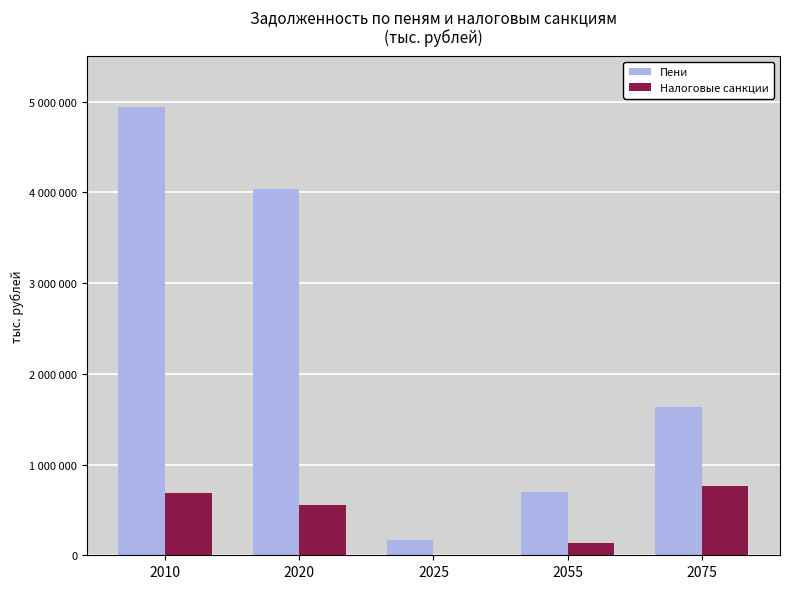

Reading left to right, transcribe all the data shown in this chart.

Пени: 2010=4943447	2020=4043228	2025=169072	2055=702615	2075=1639464
Налоговые санкции: 2010=686639	2020=550029	2025=1761	2055=133504	2075=767117